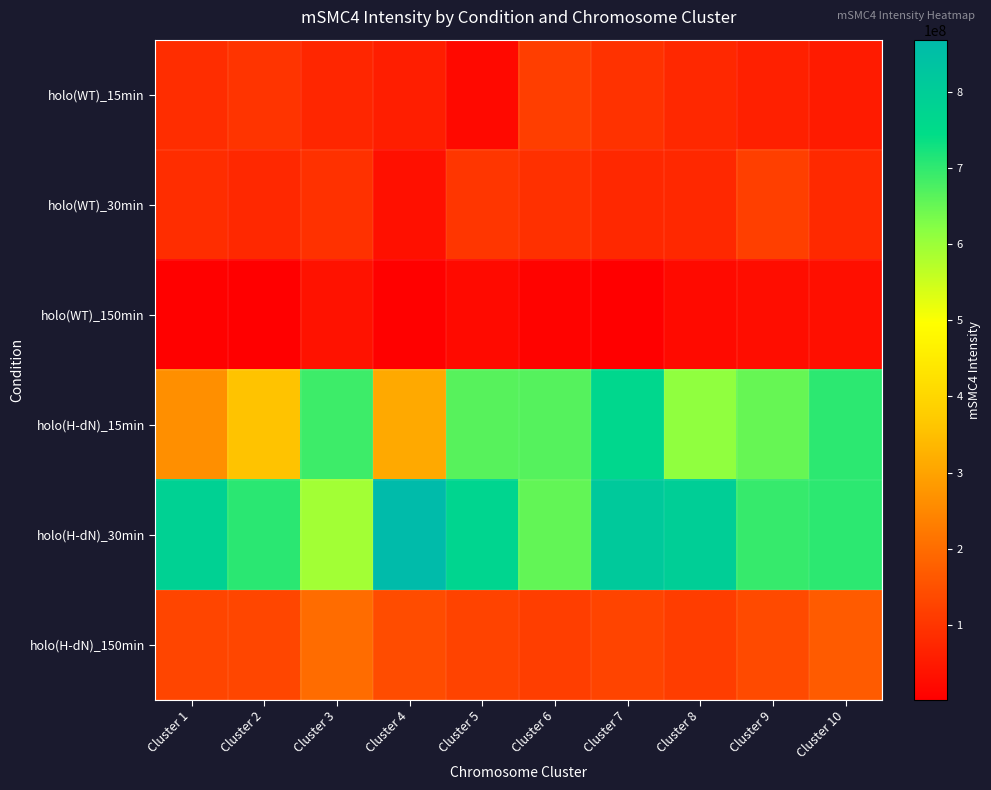

At which category does the chart reach its peak across all series?

Cluster 4